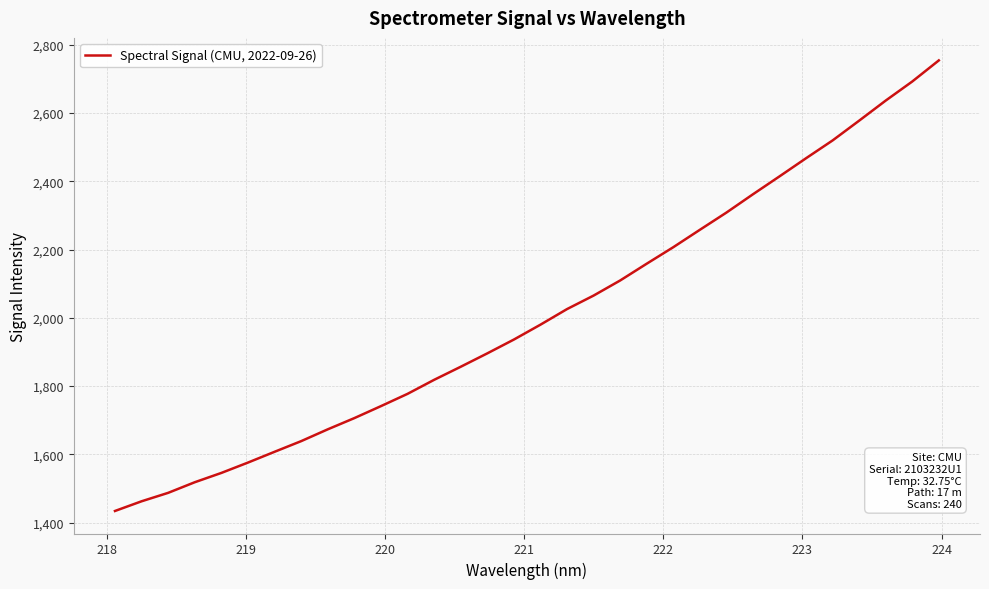

What is the minimum value shown in the chart?

1434.1